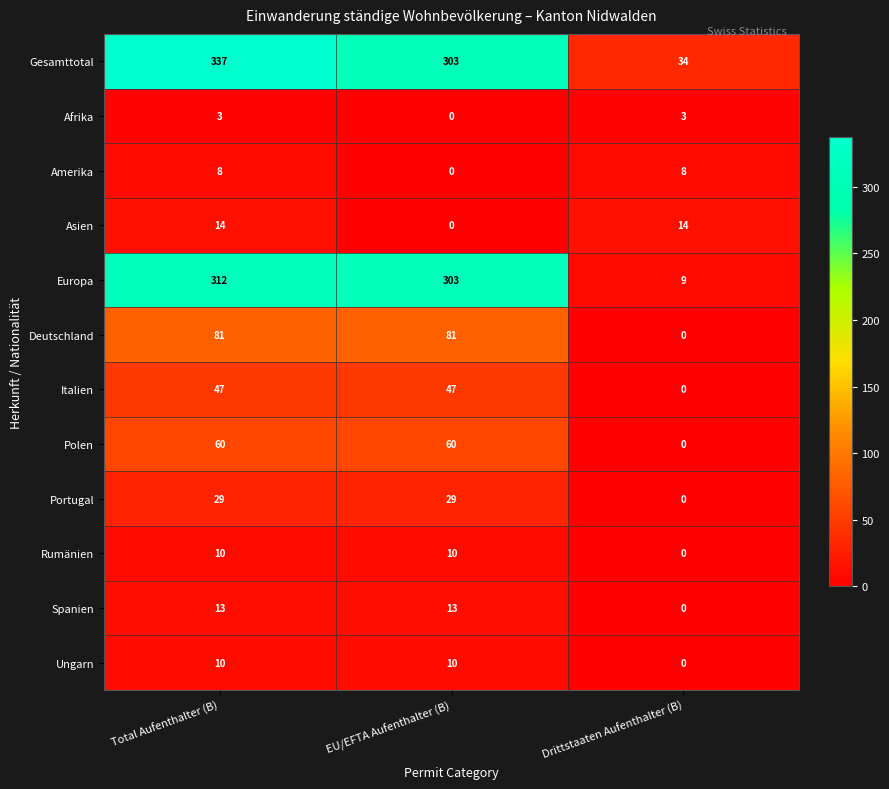

What value does the Spanien series have at Total Aufenthalter (B)?

13